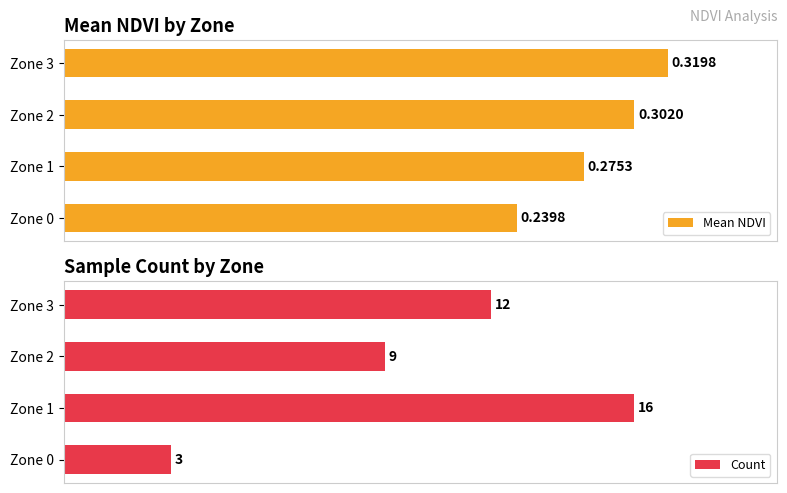

What is the value of the Mean NDVI bar at the 3rd from the left?

0.3